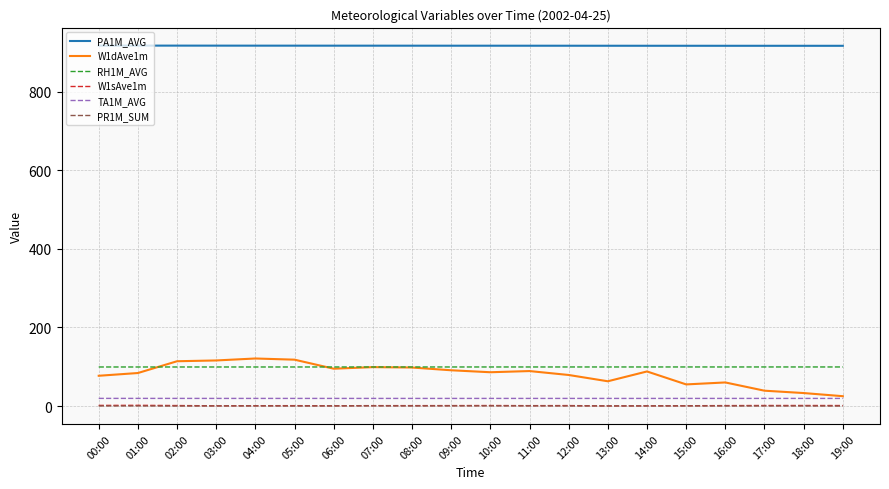

What position from the left is 10:00?

11